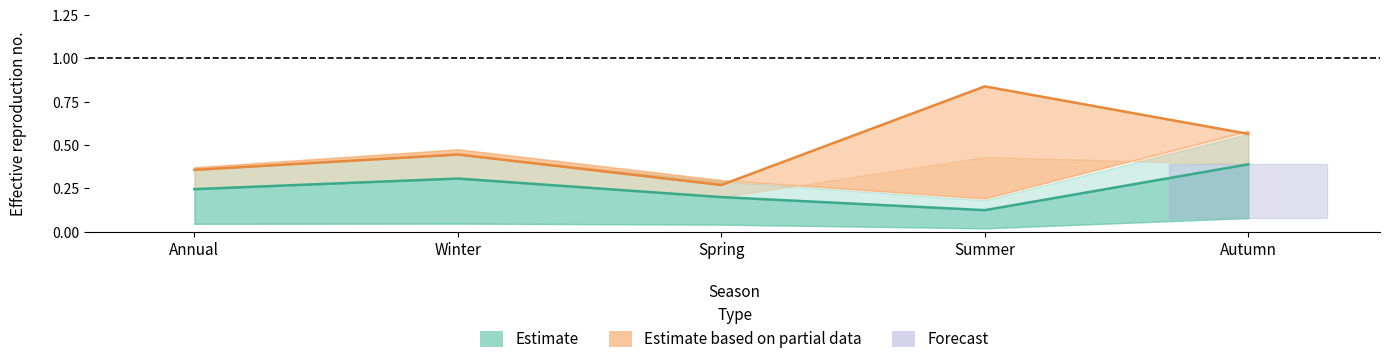

Is it true that Estimate equals 0.4 at Autumn?

True